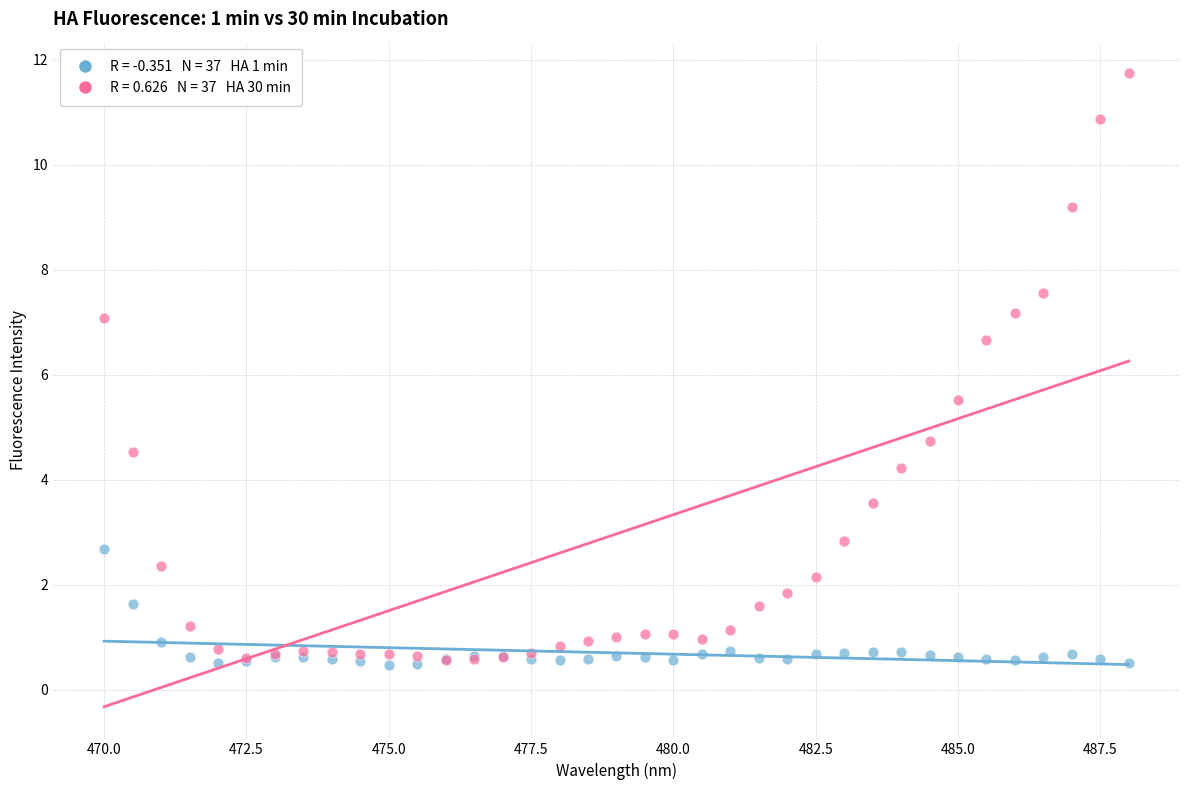

Across all series, what Y value is closest to 6?

5.5